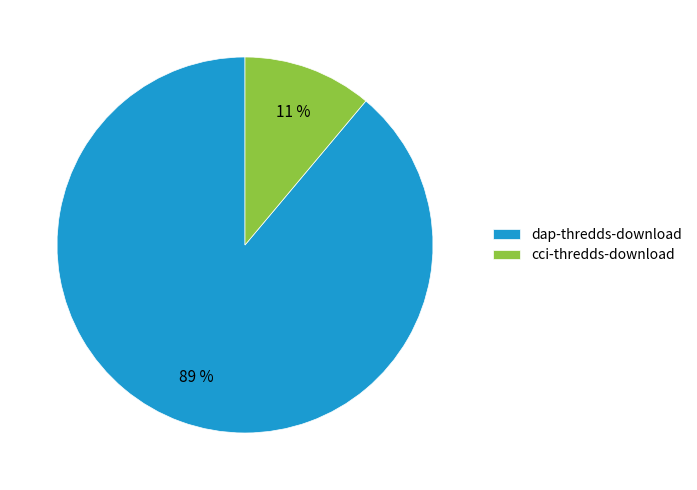

Count the number of slices in the pie.

2